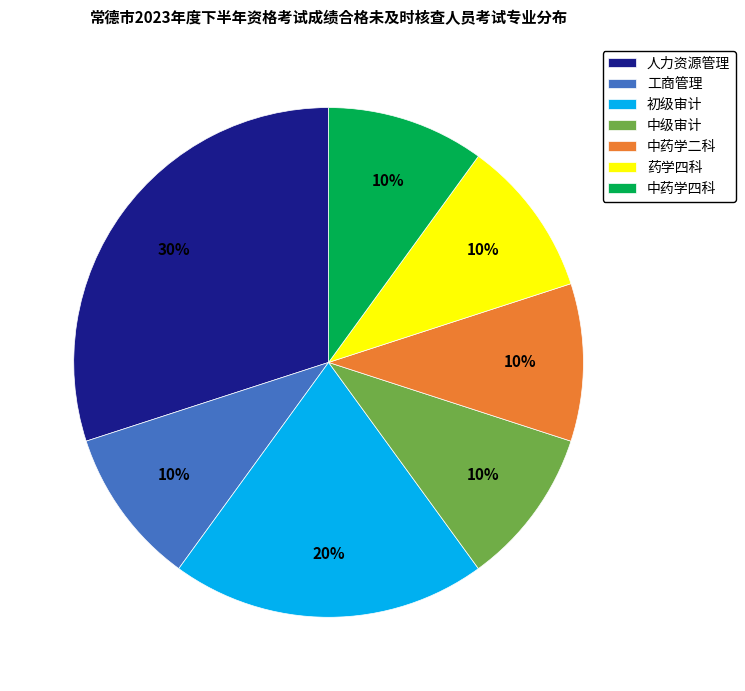

Do 中药学四科 and 中级审计 together represent more than half of the pie?

No